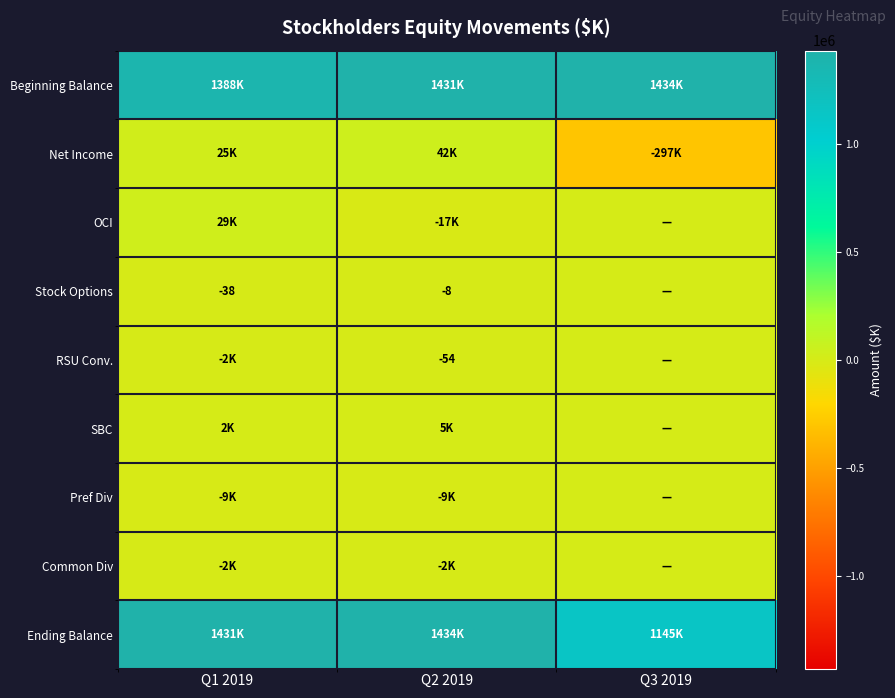

The value of Stock Options at Q2 2019 is -14. True or false?

False